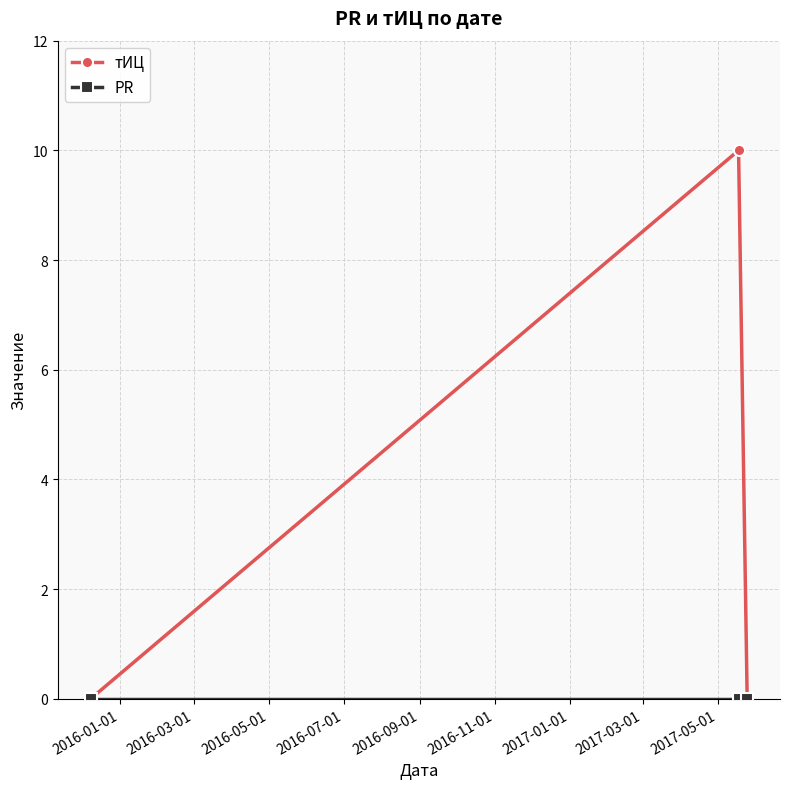

Which series has the largest range (max minus min)?

тИЦ